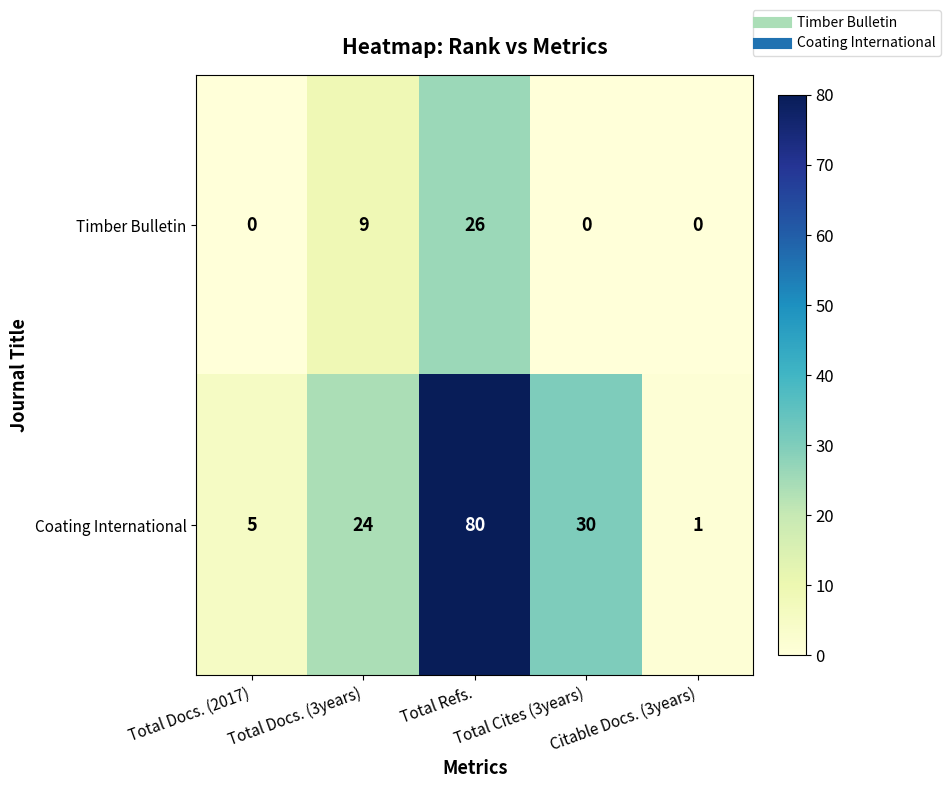

What is the average value of the Coating International series?

28